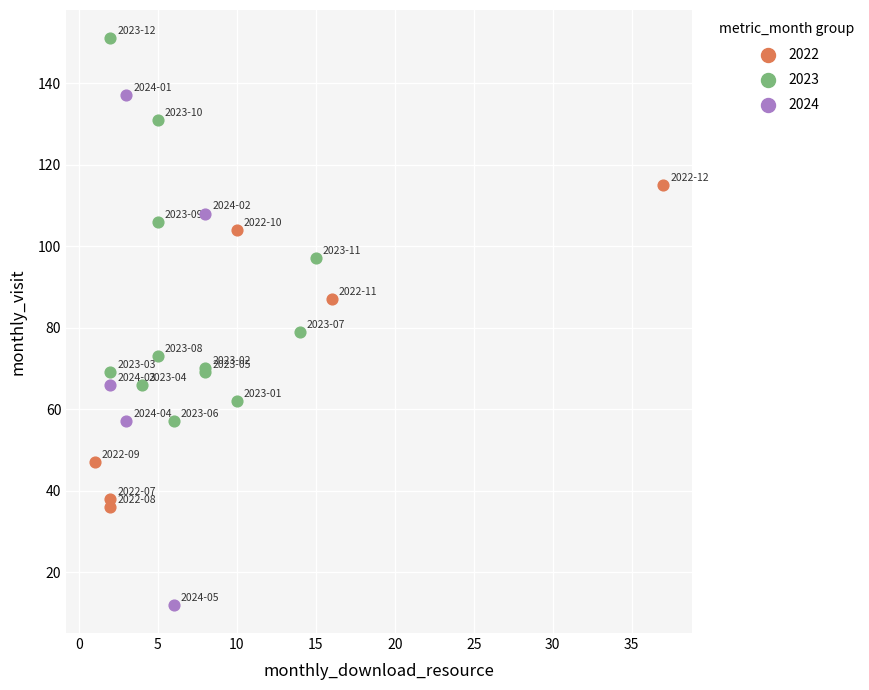

Which series reaches the maximum Y coordinate?

2023